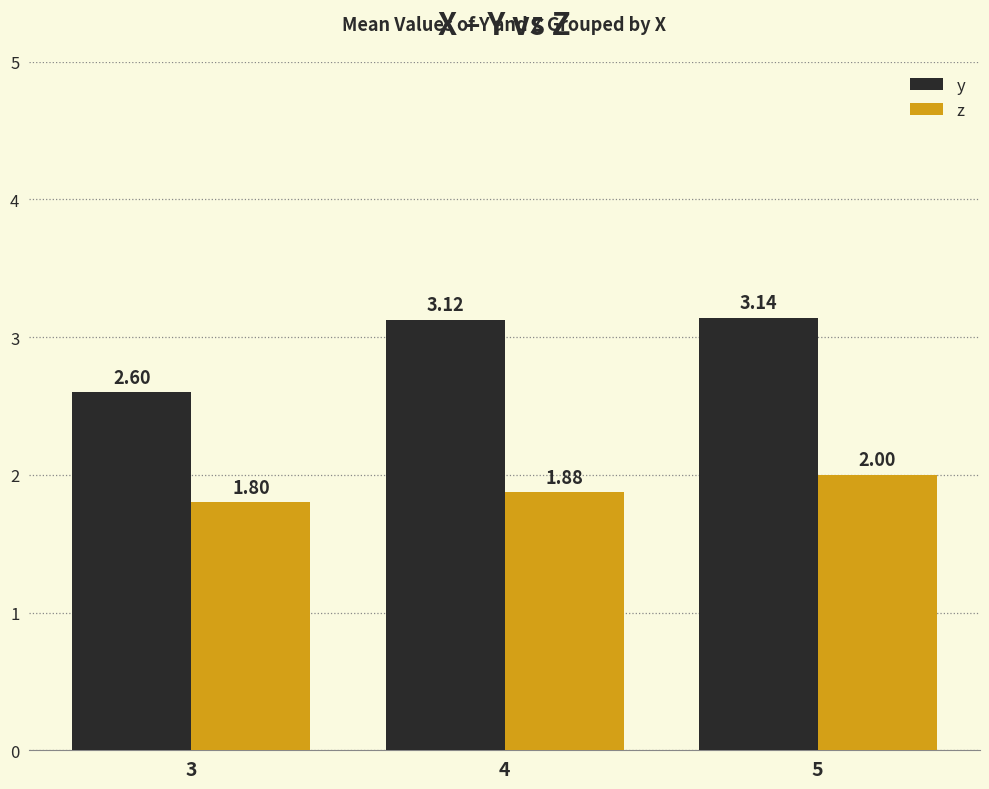

Where is z nearest to the value 1?

3